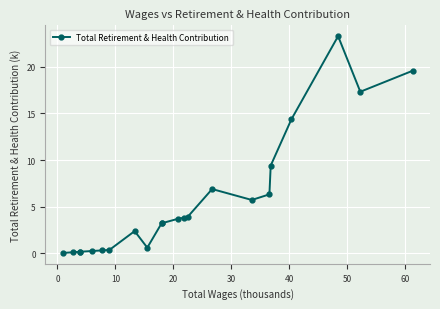

What is the sum of all values?

125.2